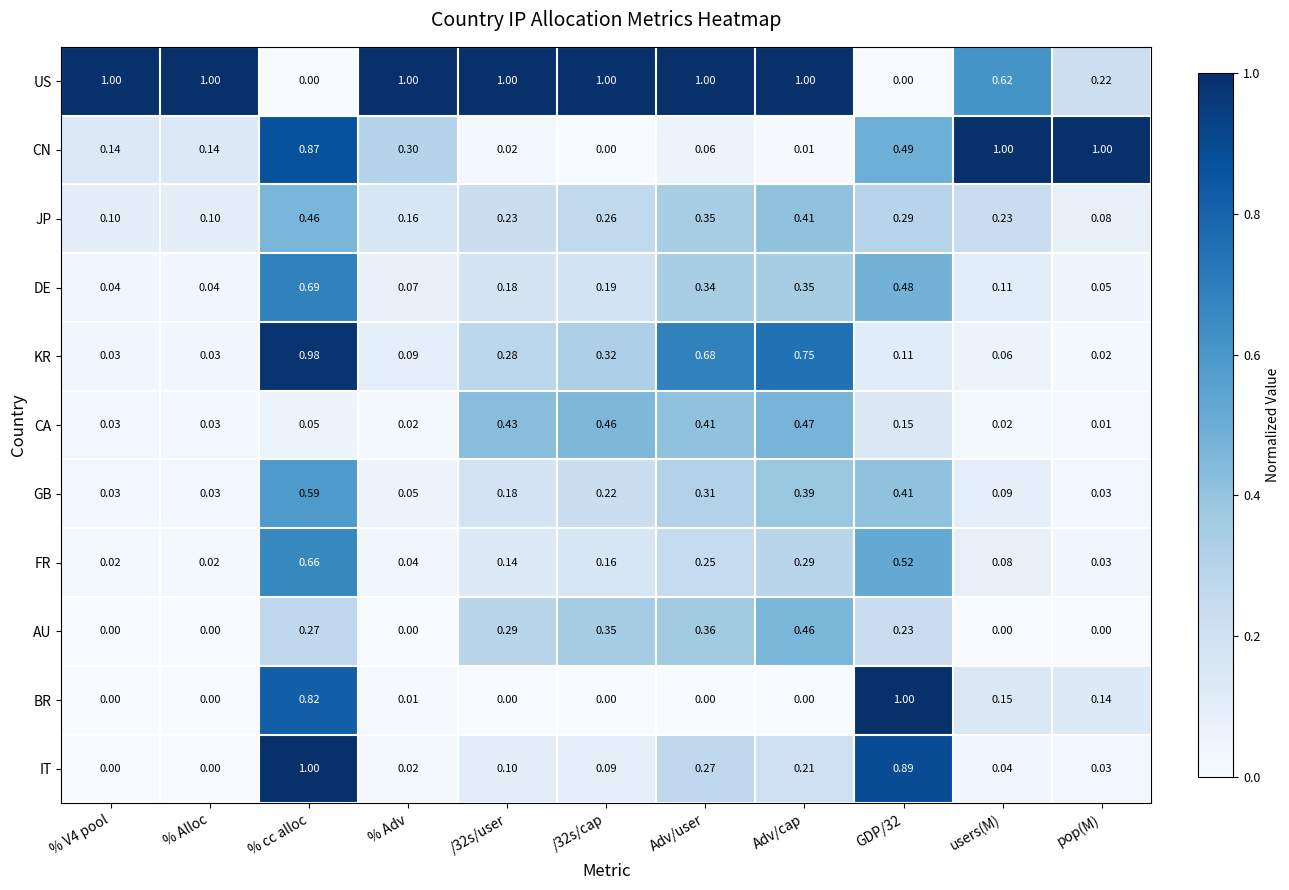

Which series changed the most between /32s/user and pop(M)?

CN